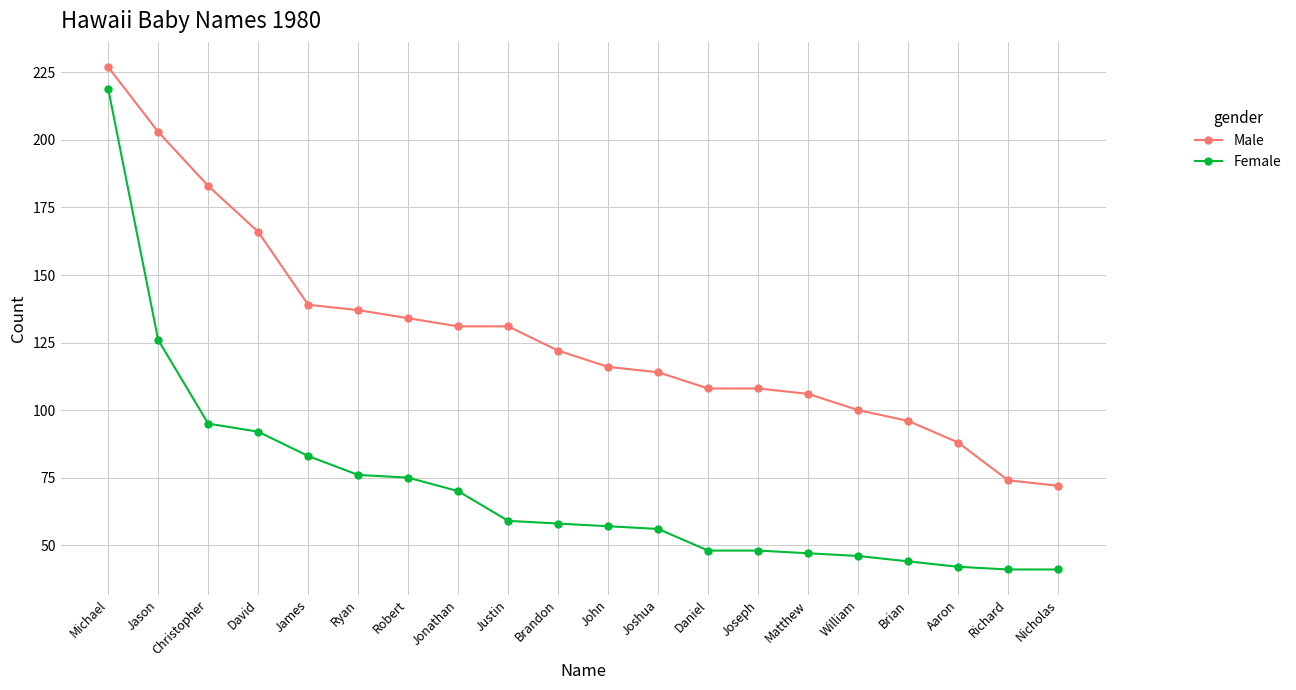

What are all the series names shown in the legend?

Male, Female